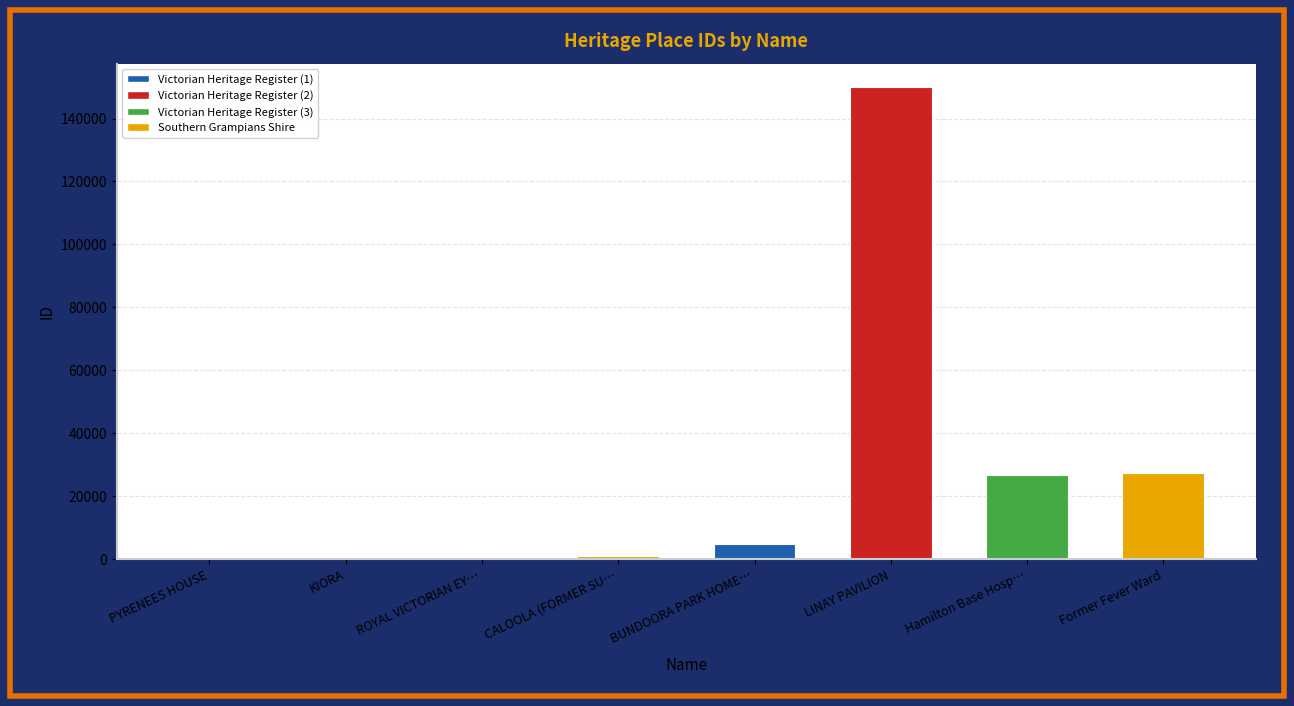

Does the chart contain stacked bars?

No